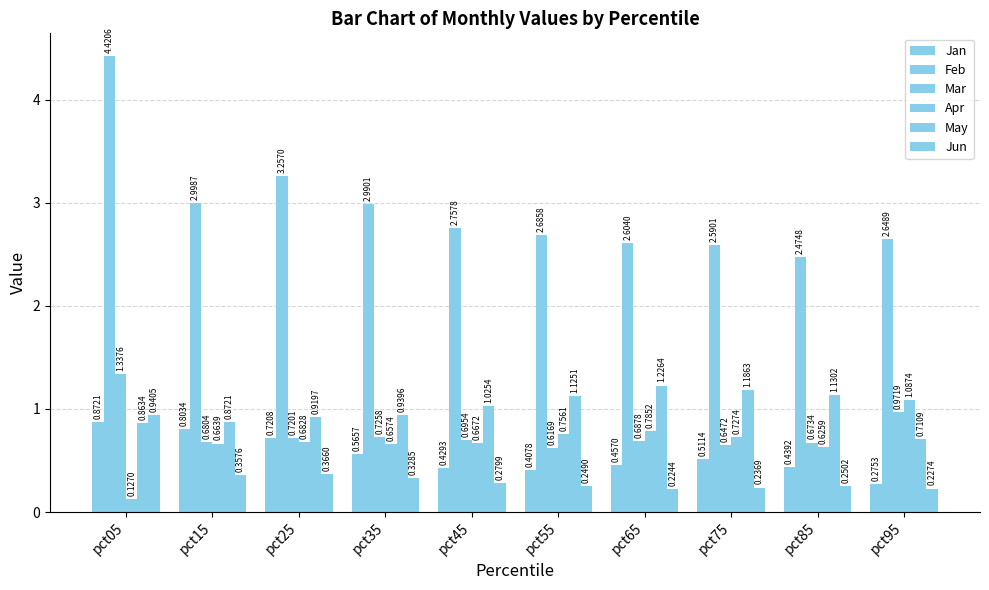

Is it true that Jun equals 0.1 at pct35?

False